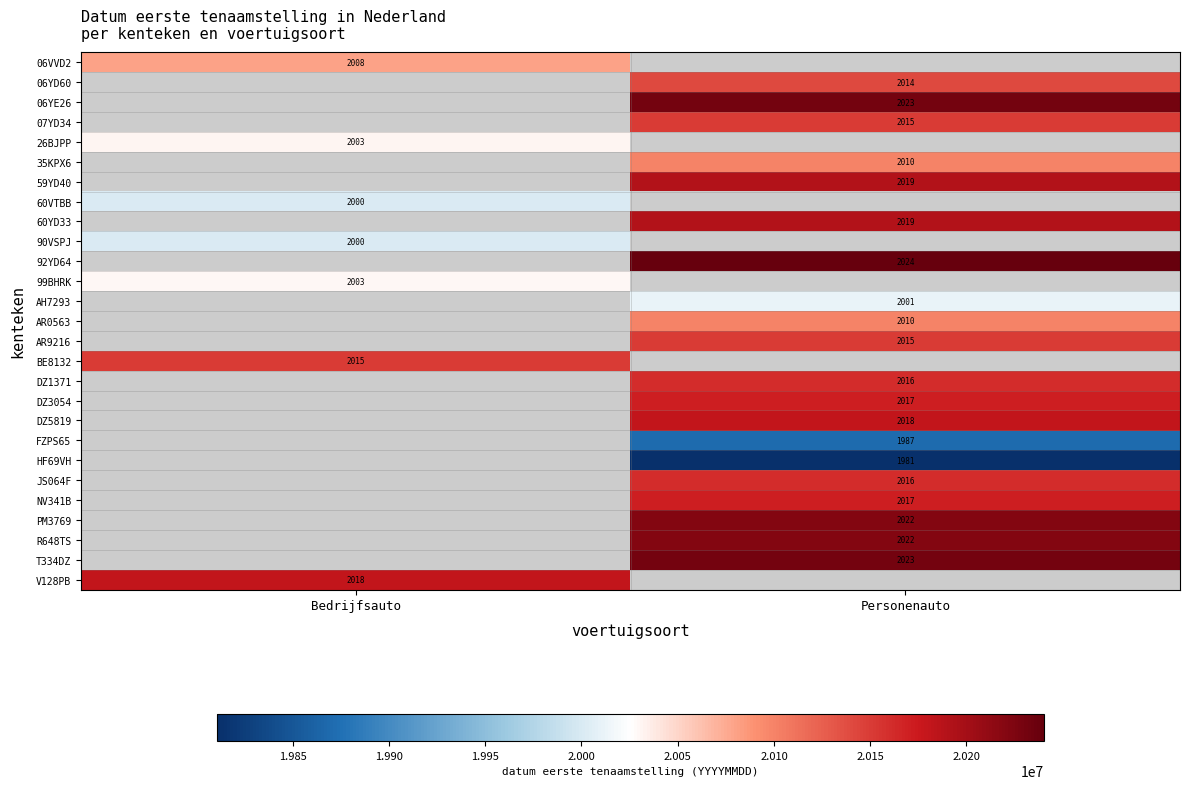

True or false: DZ3054 has a value of 2017 at Personenauto.

True